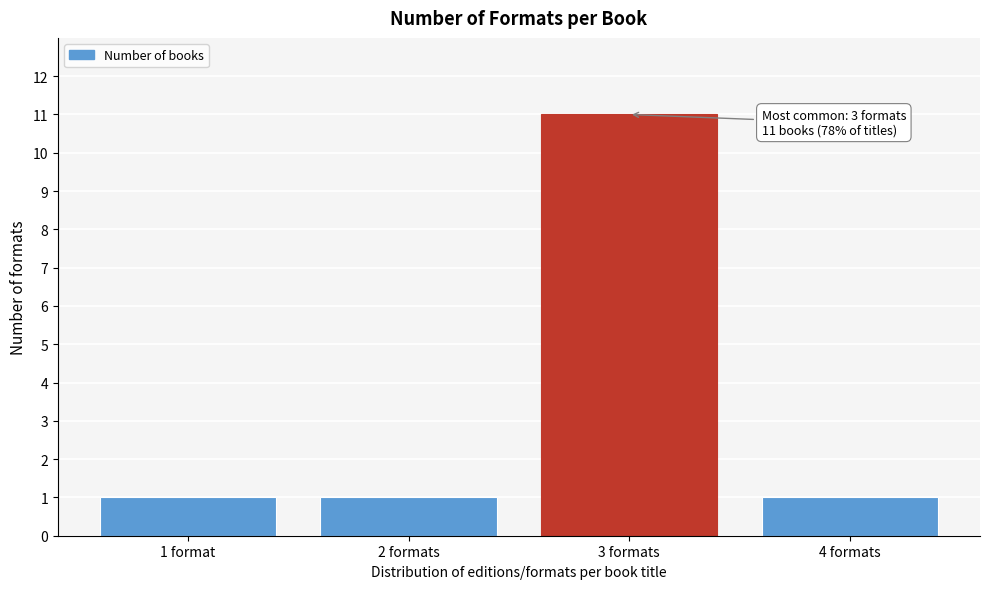

Reading left to right, what are all the values shown in this chart?

1 format=1	2 formats=1	3 formats=11	4 formats=1